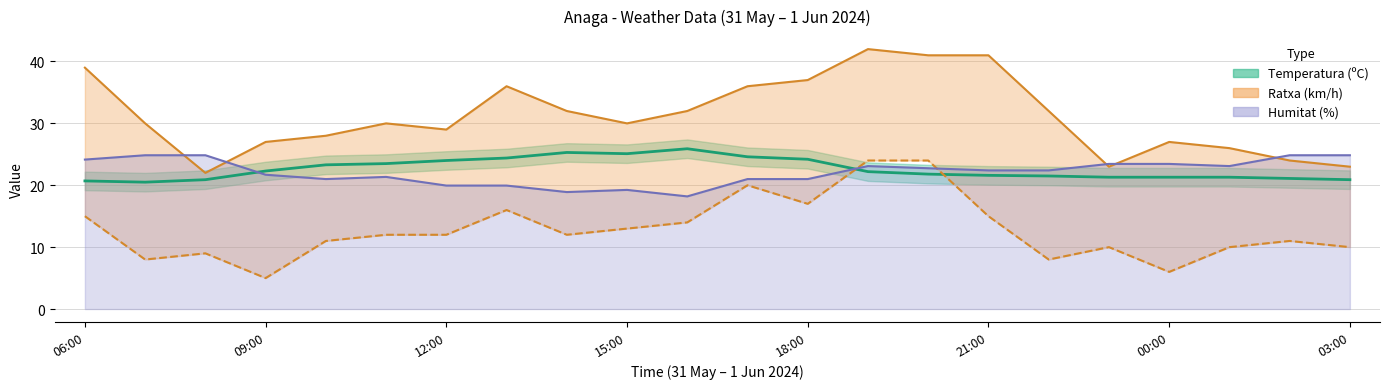

At which label does Ratxa (km/h) first exceed 30?

06:00